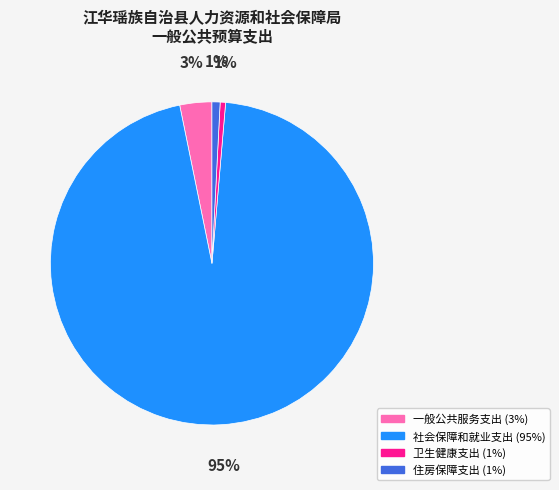

To the nearest percent, what portion does 住房保障支出 represent?

1%